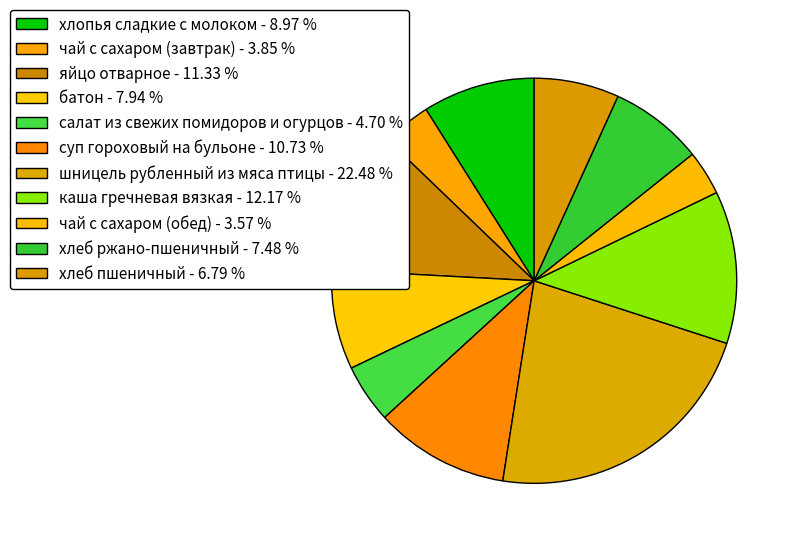

Approximately how many times larger is the value at яйцо отварное compared to шницель рубленный из мяса птицы?

0.5